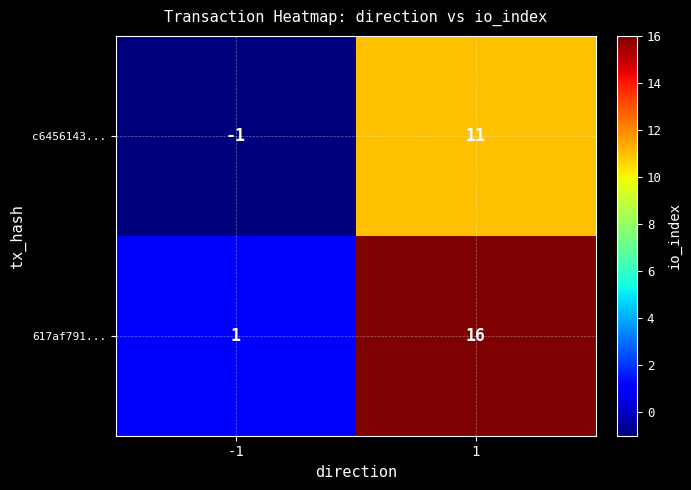

What is the sum of all c6456143... values?

10